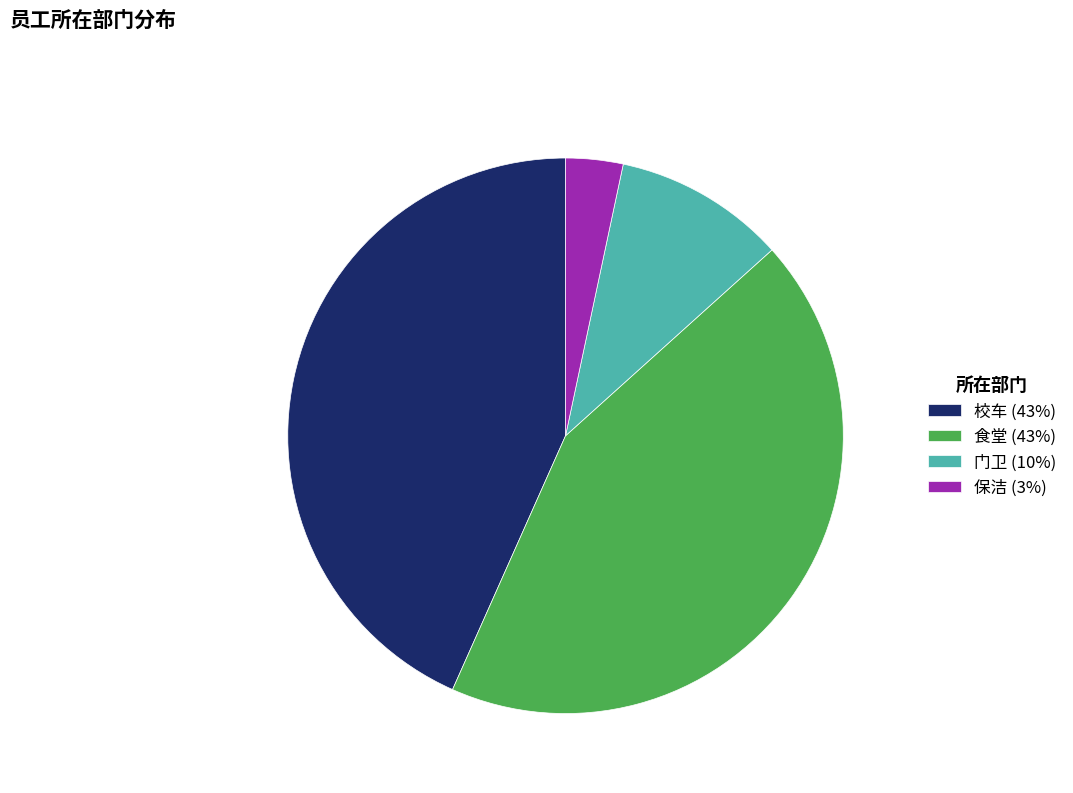

How many segments does this pie chart have?

4